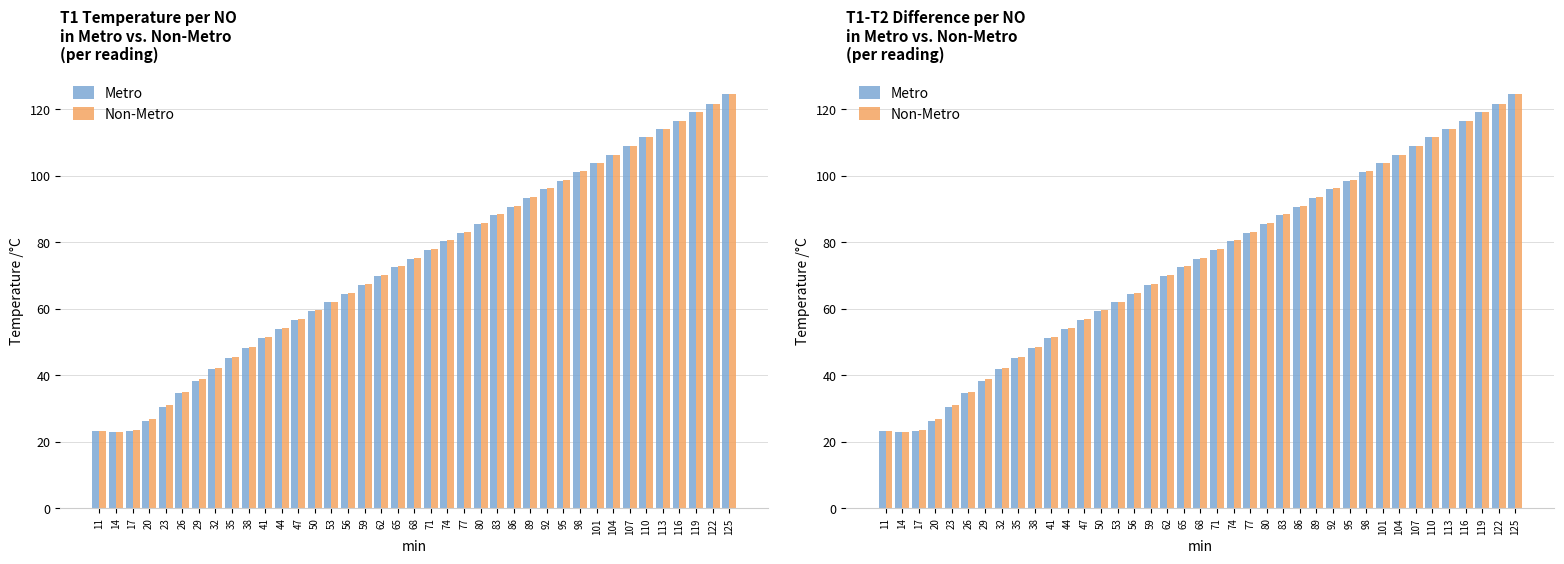

What is the value of the Metro bar at the 5th from the left?

30.6